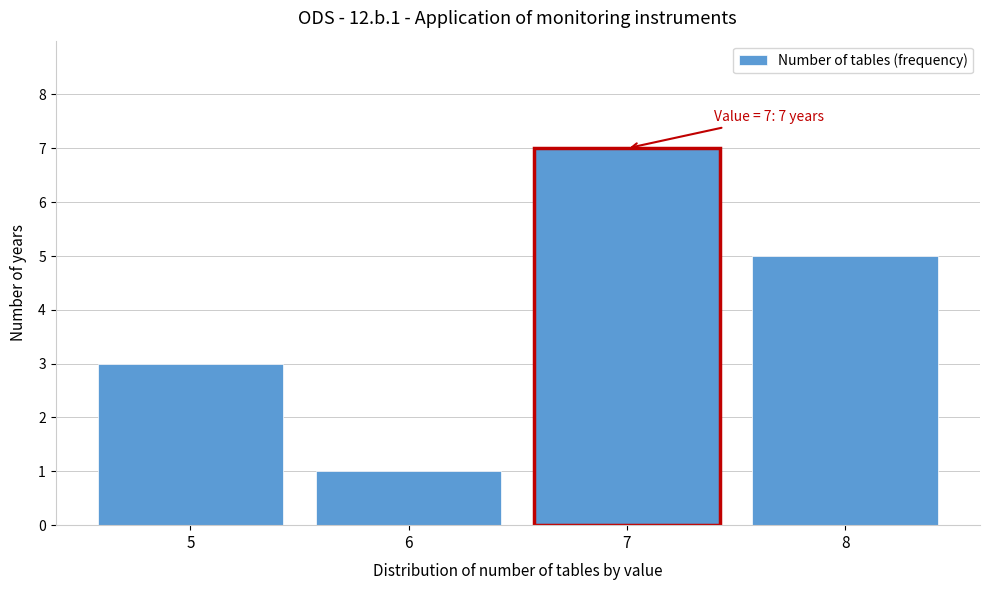

Which range on the x-axis has the tallest bar?

6.5 to 7.5